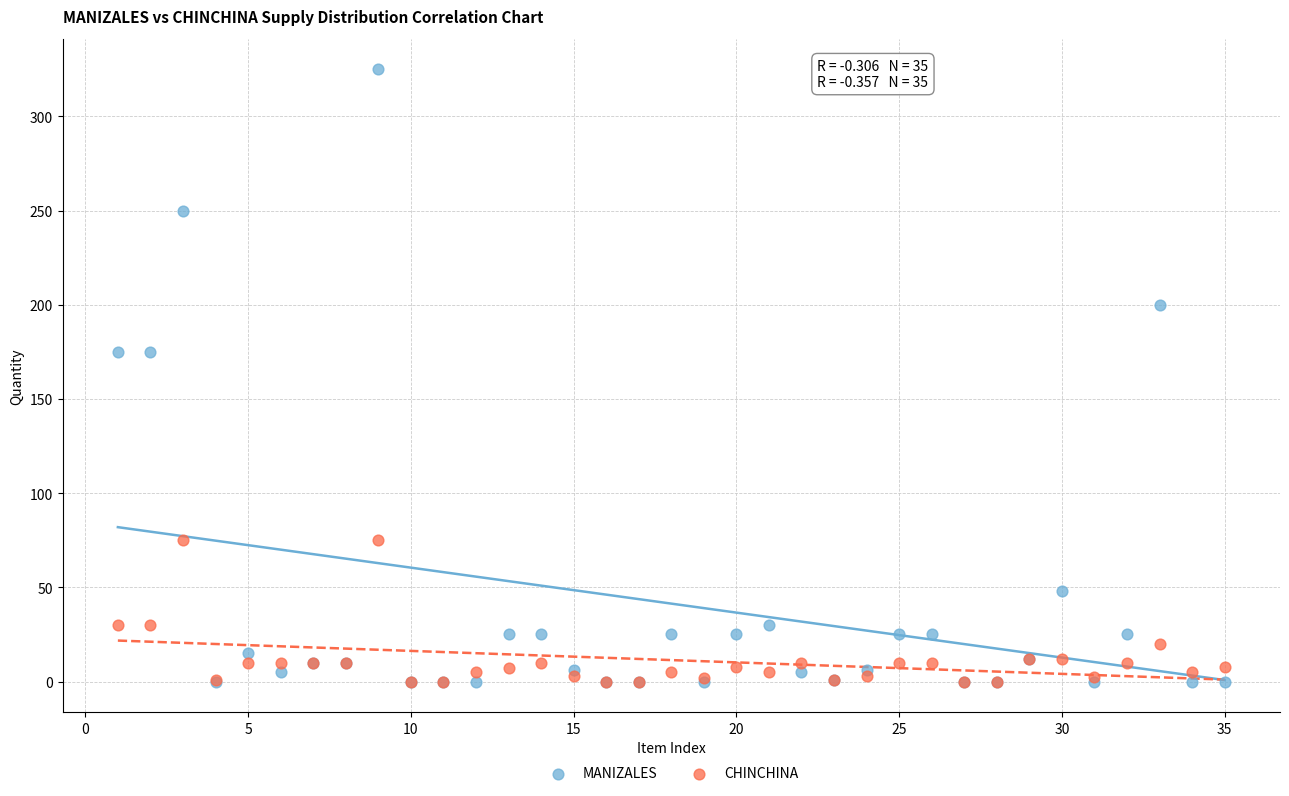

Which series has the widest spread of Y values?

MANIZALES